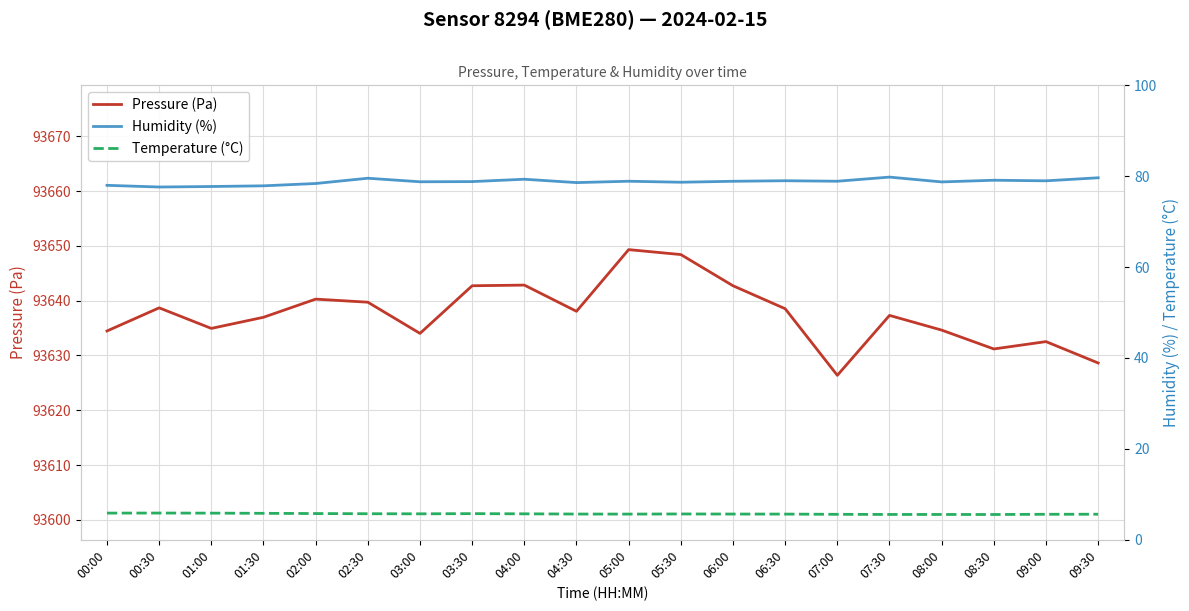

What is the difference between the maximum and second lowest values in the Temperature (°C) series?

0.3